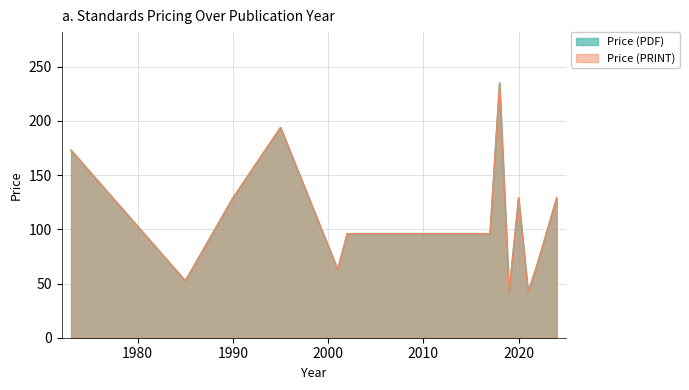

At 2021, list the series in order from smallest to largest.

Price (PDF), Price (PRINT)